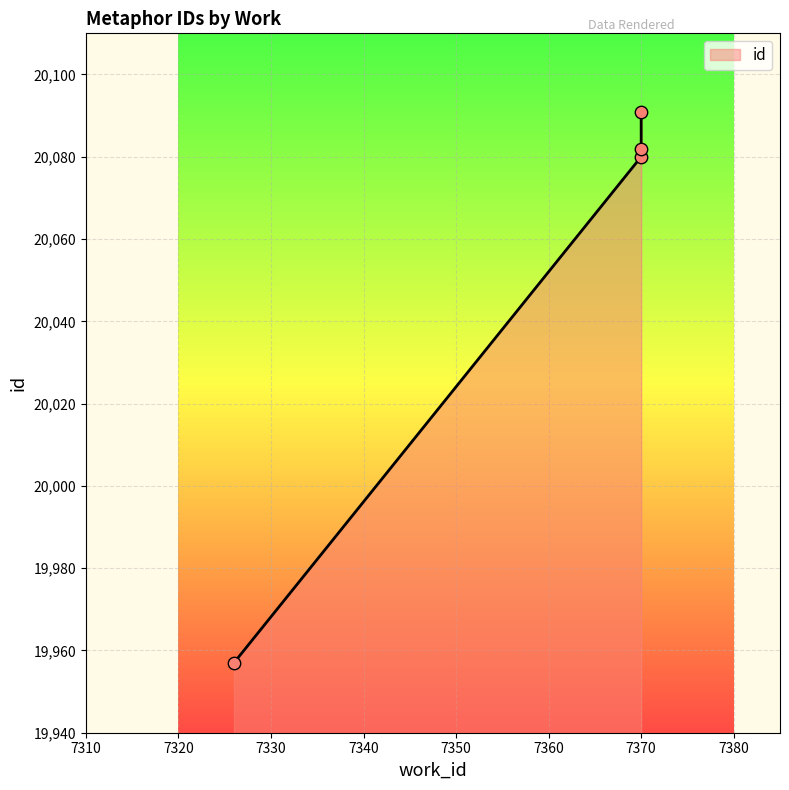

Which has a higher value, 7370 or 7326?

7370